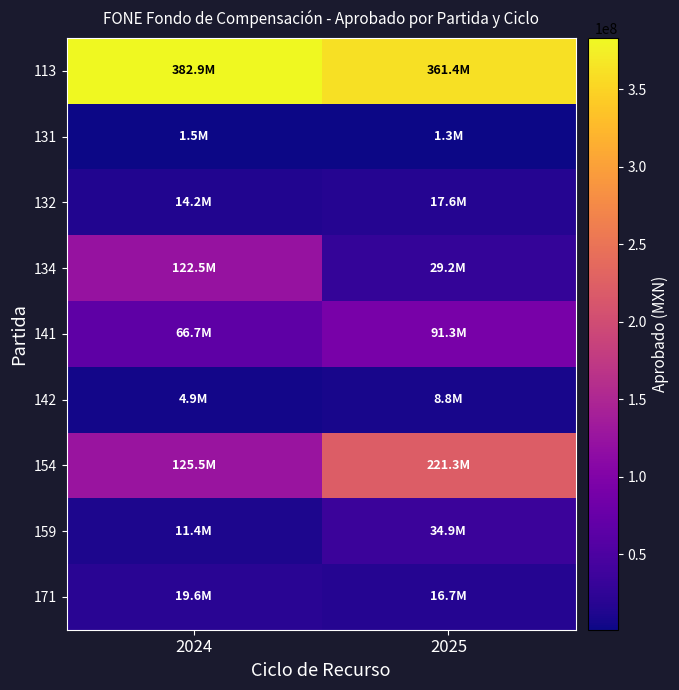

Reading left to right, list all the values displayed in this chart.

113: 2024=382918559.4	2025=361449781.3
131: 2024=1521894.7	2025=1330972.9
132: 2024=14195281.7	2025=17602566.7
134: 2024=122508663.7	2025=29188338.2
141: 2024=66673478.4	2025=91277282.6
142: 2024=4932588.2	2025=8768374.9
154: 2024=125540658.8	2025=221311051.7
159: 2024=11361289.8	2025=34916038.1
171: 2024=19556194.5	2025=16716455.1